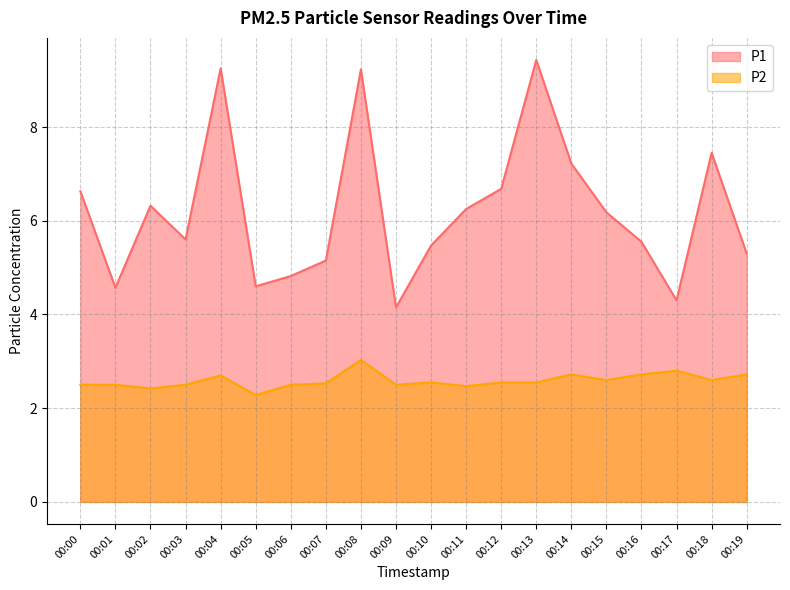

Reading left to right, list all the values displayed in this chart.

P1: 00:00=6.6	00:01=4.6	00:02=6.3	00:03=5.6	00:04=9.2	00:05=4.6	00:06=4.8	00:07=5.2	00:08=9.2	00:09=4.2	00:10=5.5	00:11=6.2	00:12=6.7	00:13=9.4	00:14=7.2	00:15=6.2	00:16=5.5	00:17=4.3	00:18=7.5	00:19=5.3
P2: 00:00=2.5	00:01=2.5	00:02=2.4	00:03=2.5	00:04=2.7	00:05=2.3	00:06=2.5	00:07=2.5	00:08=3.0	00:09=2.5	00:10=2.5	00:11=2.5	00:12=2.5	00:13=2.5	00:14=2.7	00:15=2.6	00:16=2.7	00:17=2.8	00:18=2.6	00:19=2.7